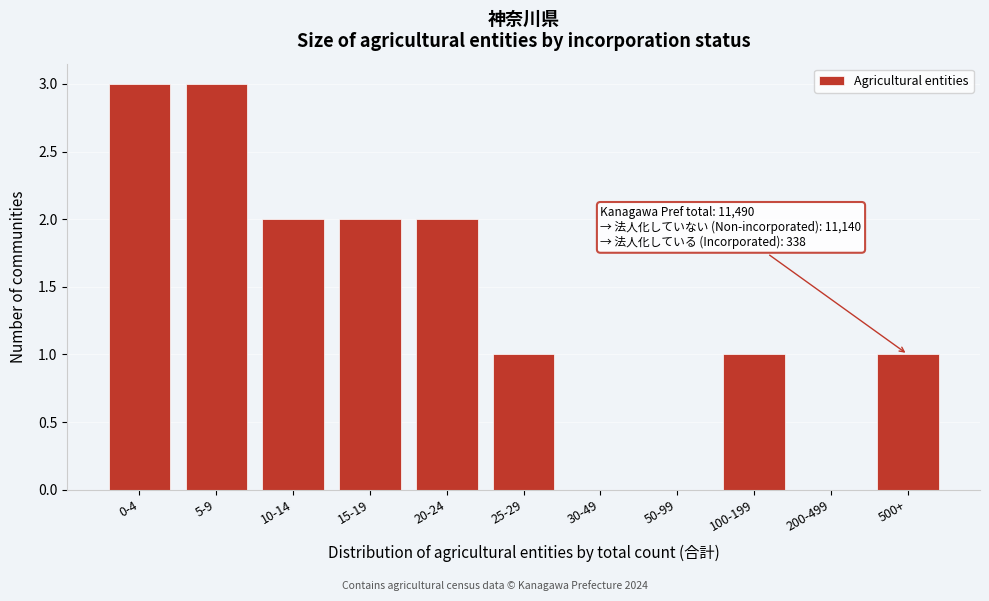

Reading left to right, list all the values displayed in this chart.

0-4=3	5-9=3	10-14=2	15-19=2	20-24=2	25-29=1	30-49=0	50-99=0	100-199=1	200-499=0	500+=1